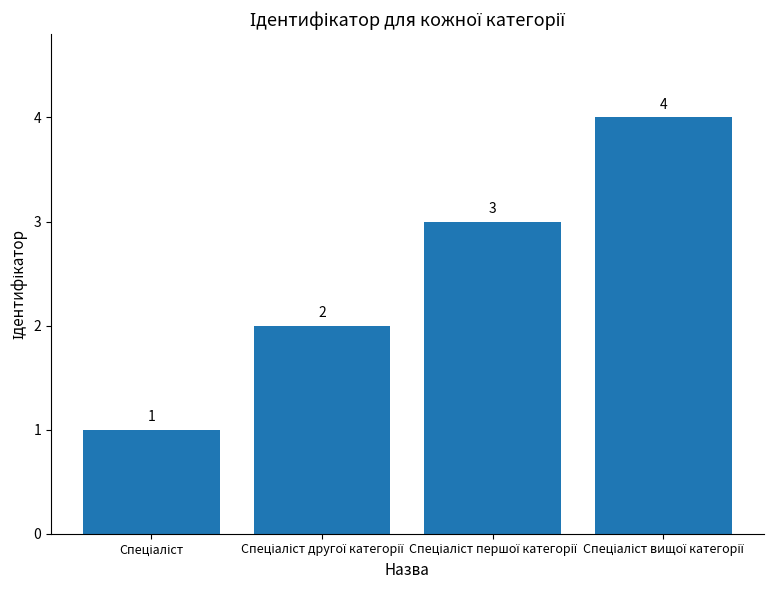

What is the difference between the maximum and minimum values?

3